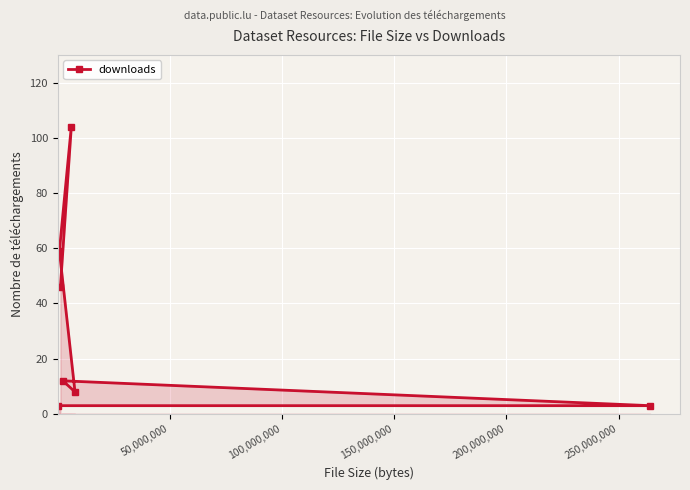

How many lines are shown in the chart?

1